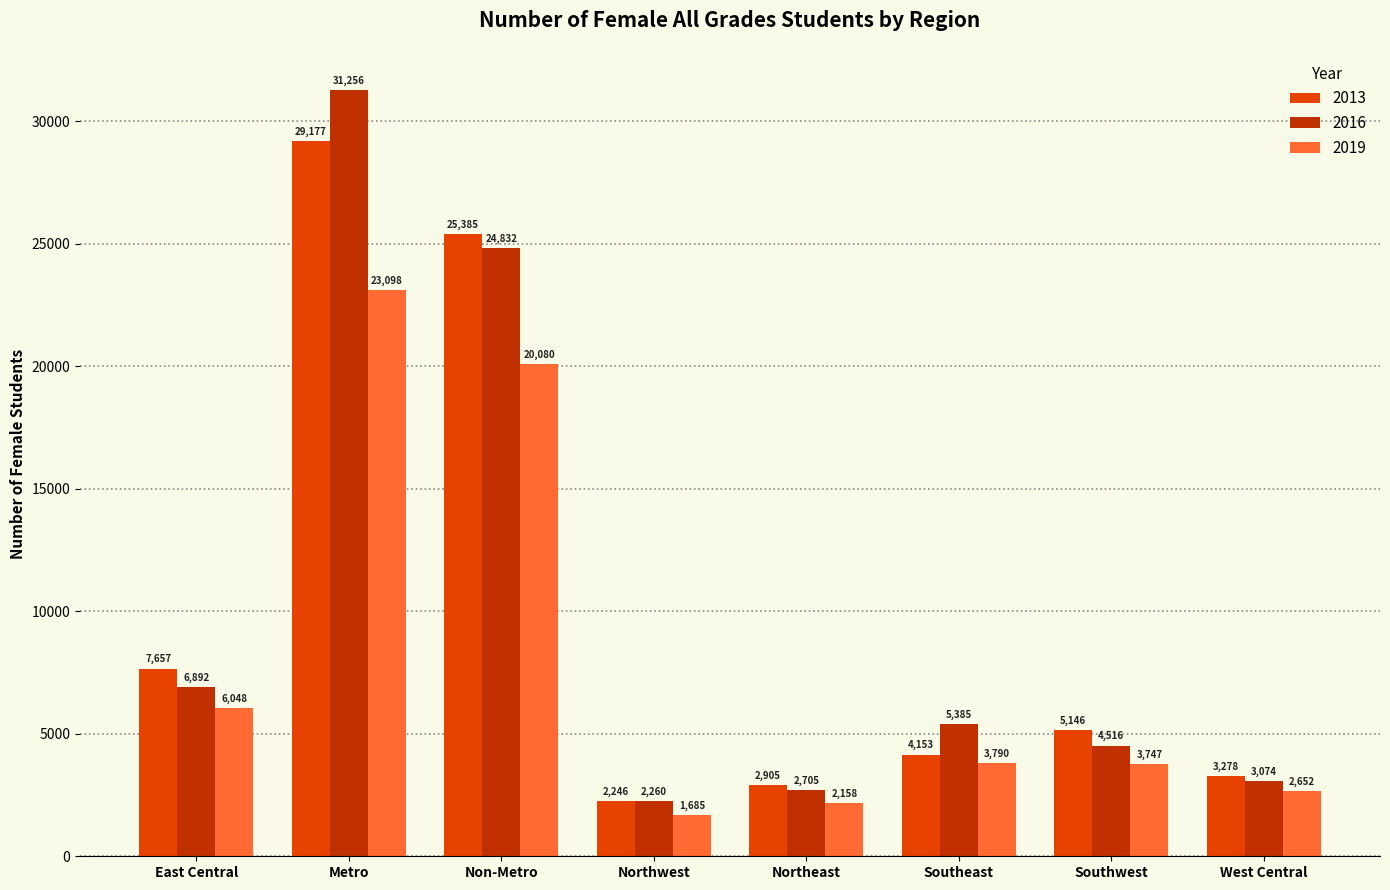

Where does the 2019 series first go above 3790?

East Central